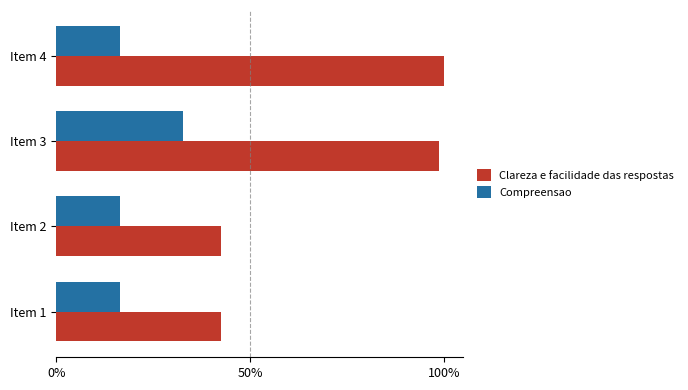

Which category has the highest value in the Compreensao series?

Item 3